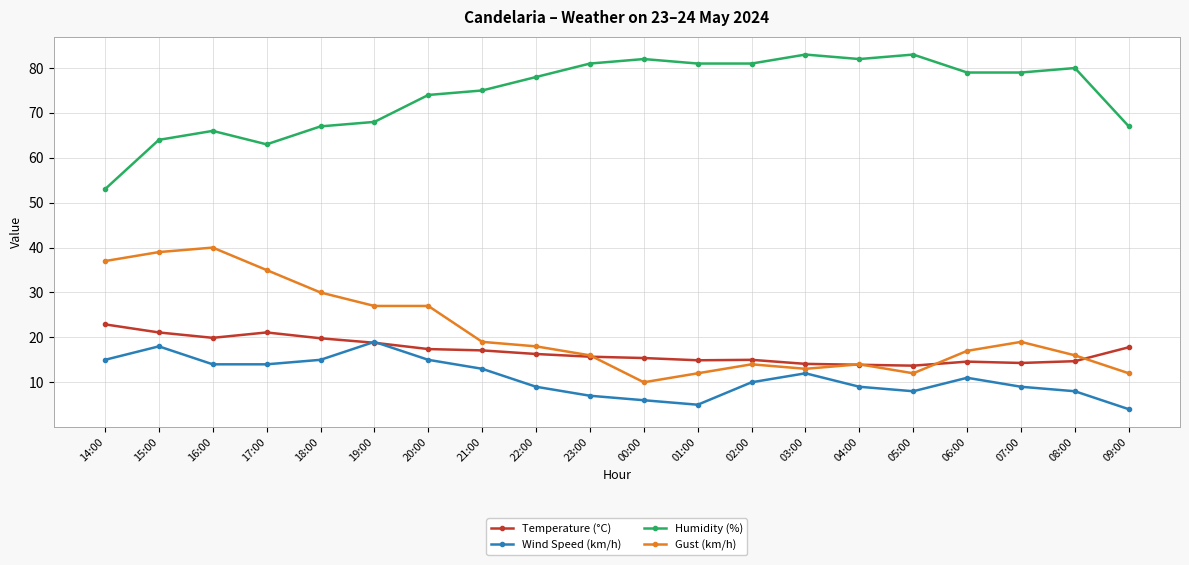

How many lines are shown in the chart?

4